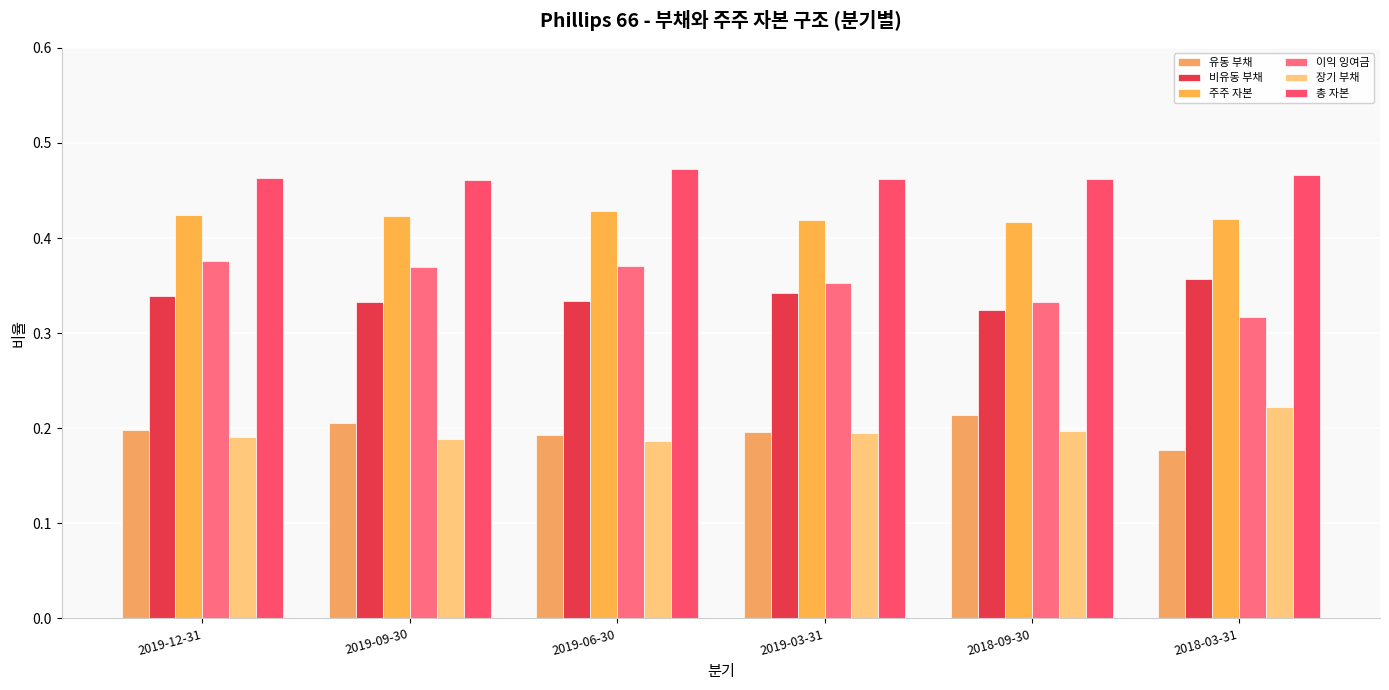

Count the number of data series in this chart.

6